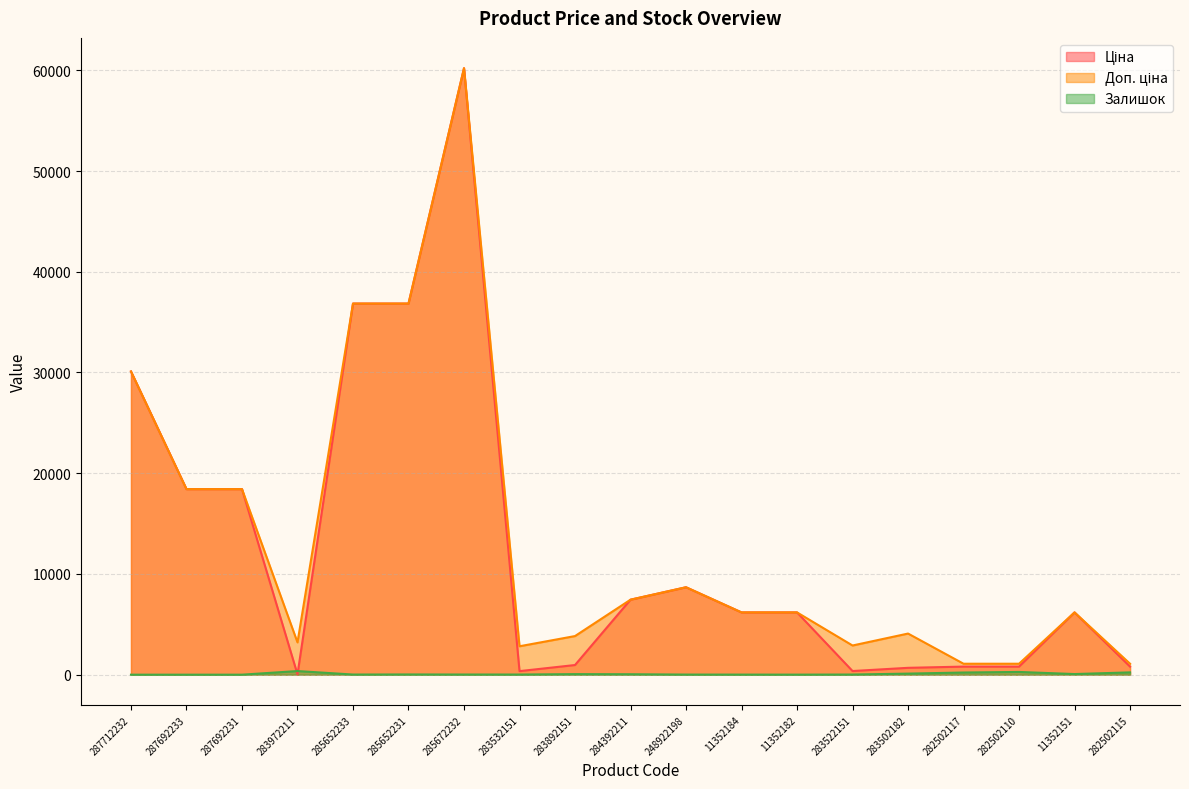

True or false: Ціна has a value of 6182.6 at 11352182.

True